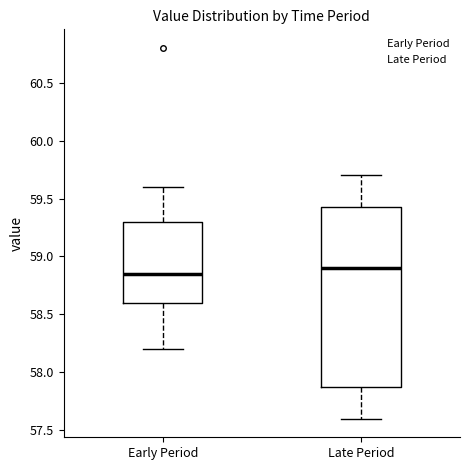

Comparing the boxes themselves (not the whiskers), which one is the tallest?

Late Period